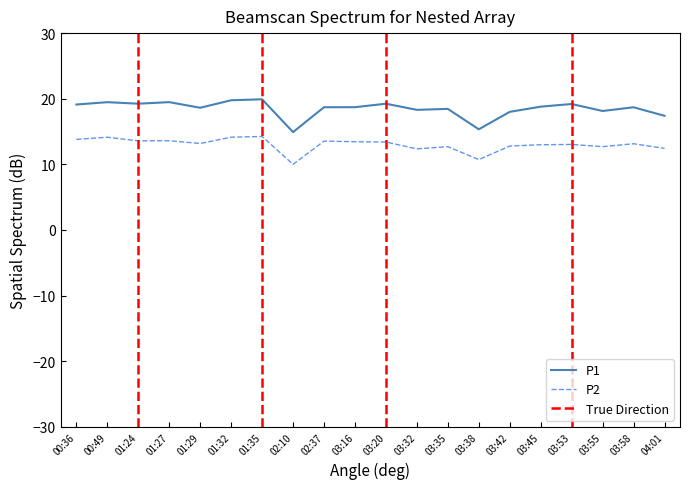

What position from the left is 01:32?

6